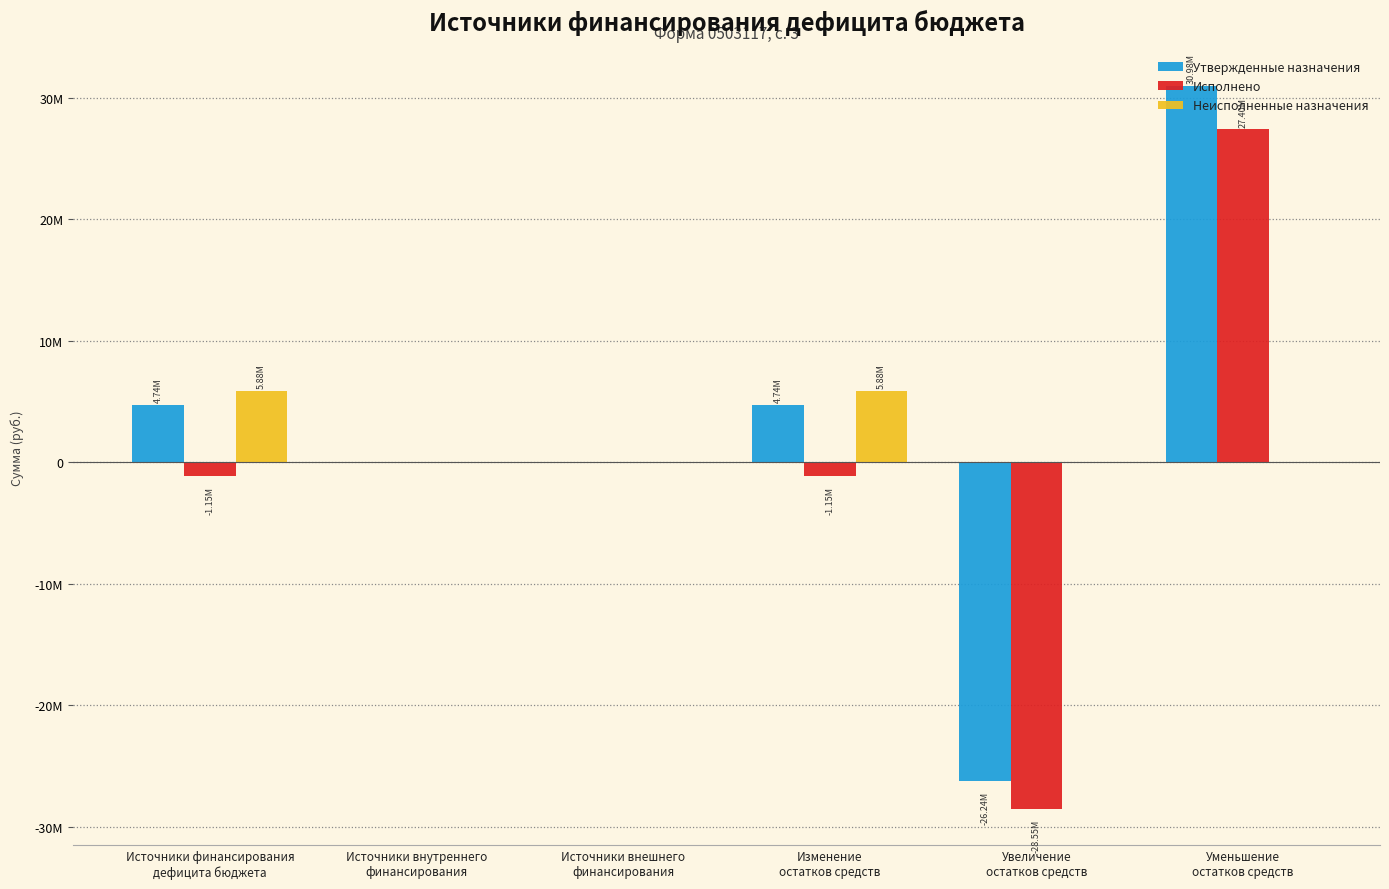

What are all the series names shown in the legend?

Утвержденные назначения, Исполнено, Неисполненные назначения